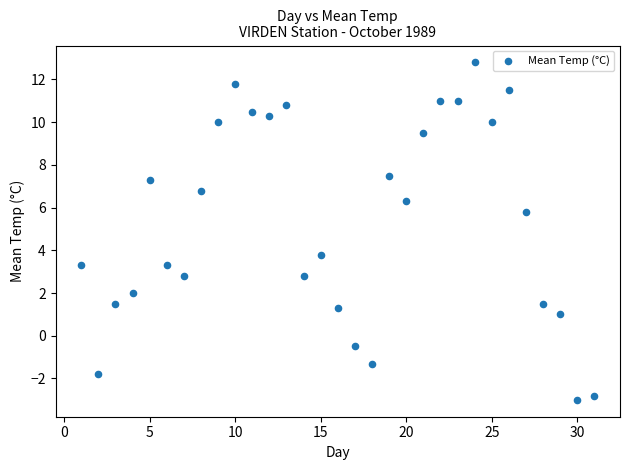

What is the range of Y values (max minus min)?

15.8